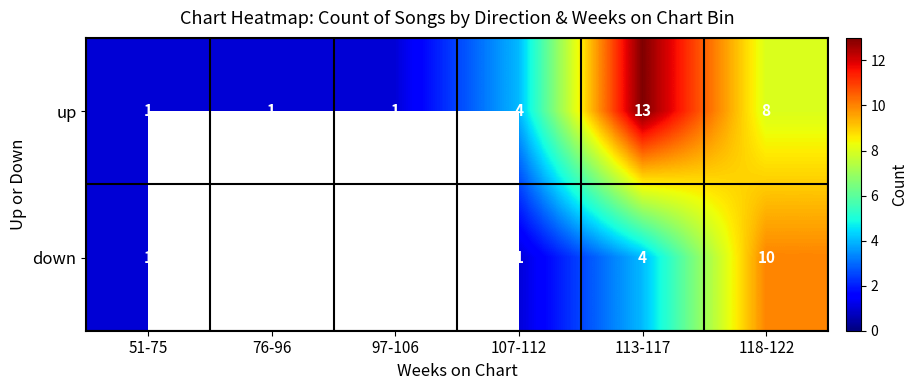

Which category has the highest value across all series?

113-117